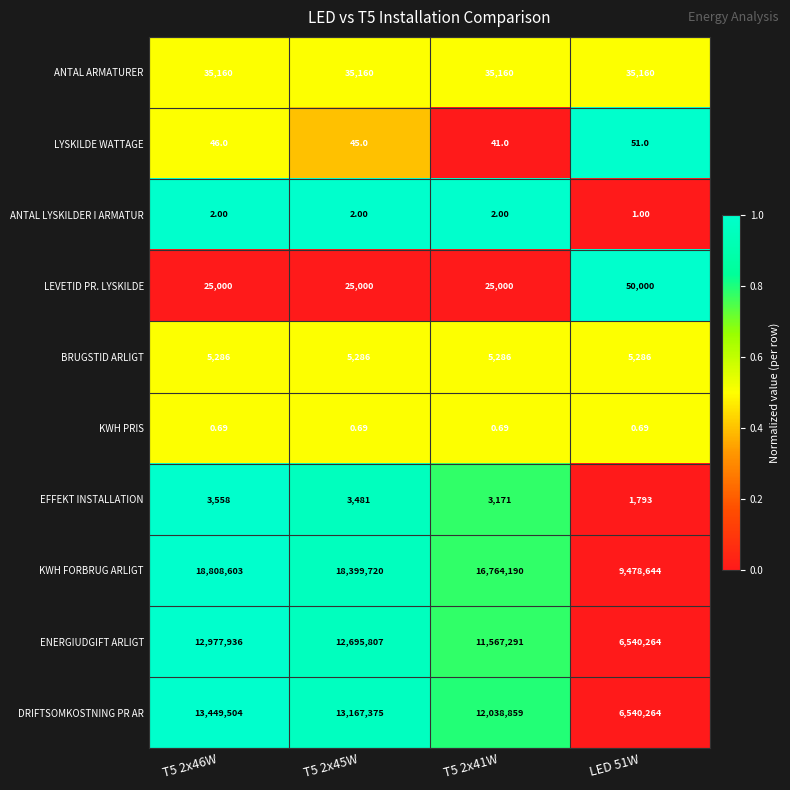

Which series has the largest total across all categories?

KWH FORBRUG ARLIGT